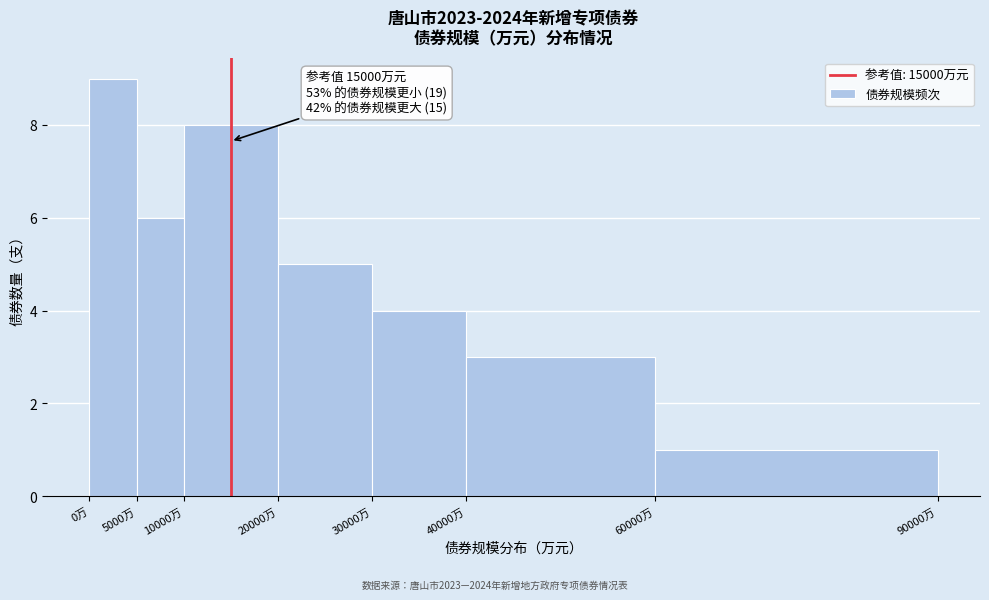

Over which range of the x-axis is the bar tallest?

0 to 5000